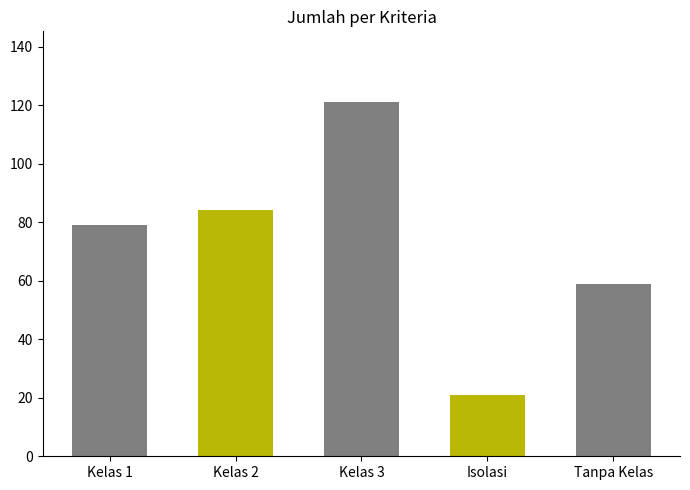

Rank the categories by value from lowest to highest.

Isolasi, Tanpa Kelas, Kelas 1, Kelas 2, Kelas 3